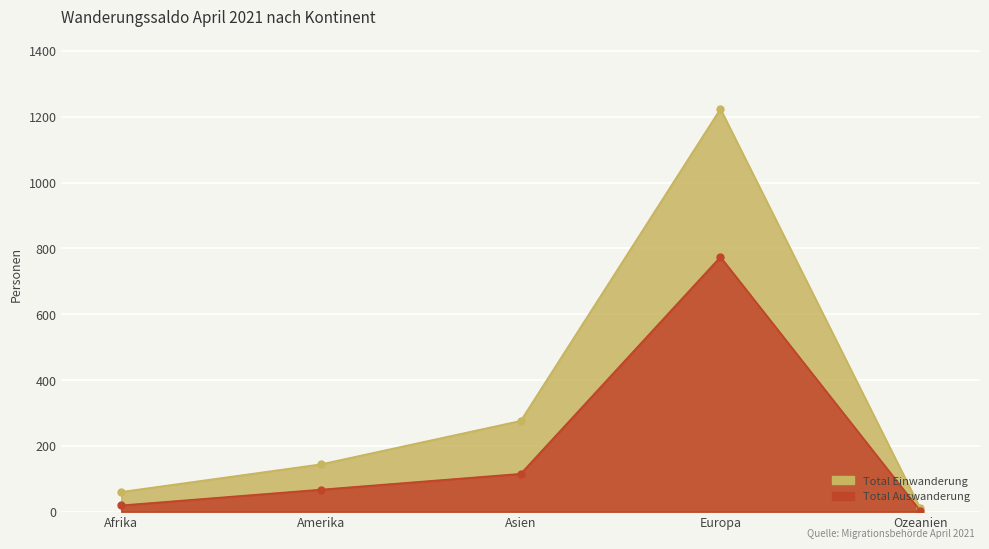

What are all the series names shown in the legend?

Total Einwanderung, Total Auswanderung